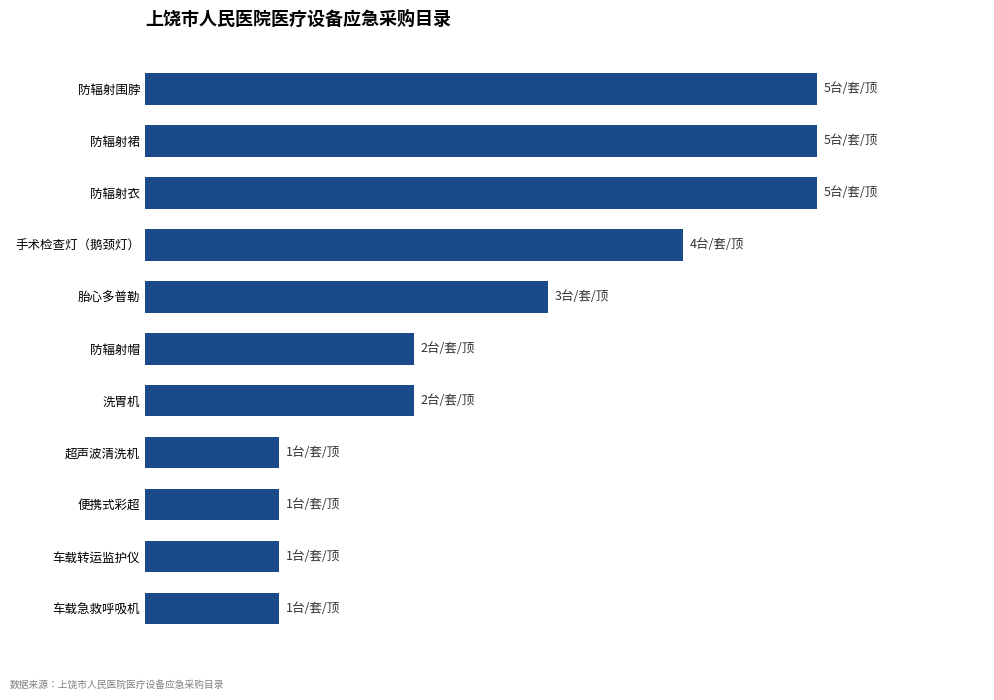

Where is the data nearest to the value 3?

胎心多普勒